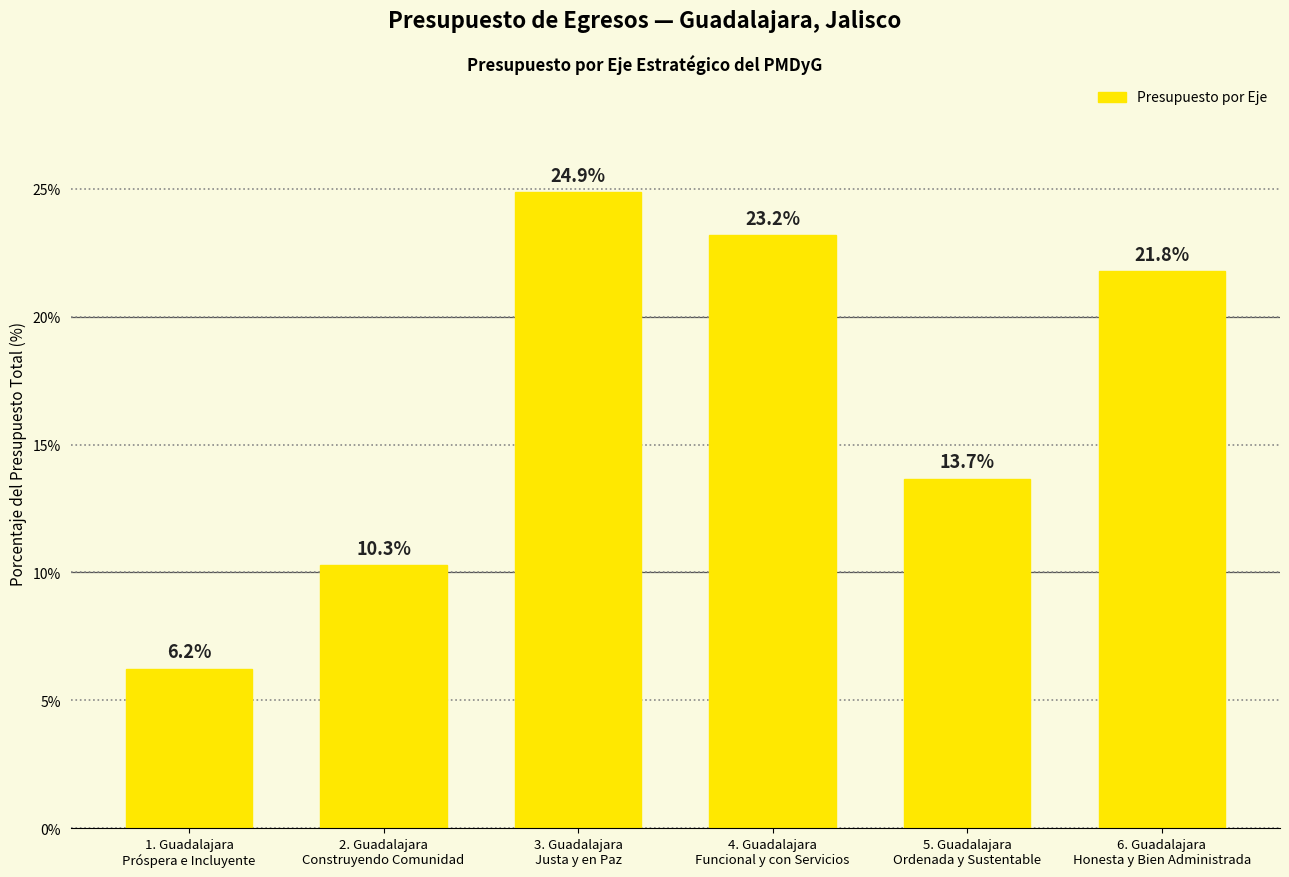

Reading left to right, transcribe all the data shown in this chart.

6.2	10.3	24.9	23.2	13.7	21.8